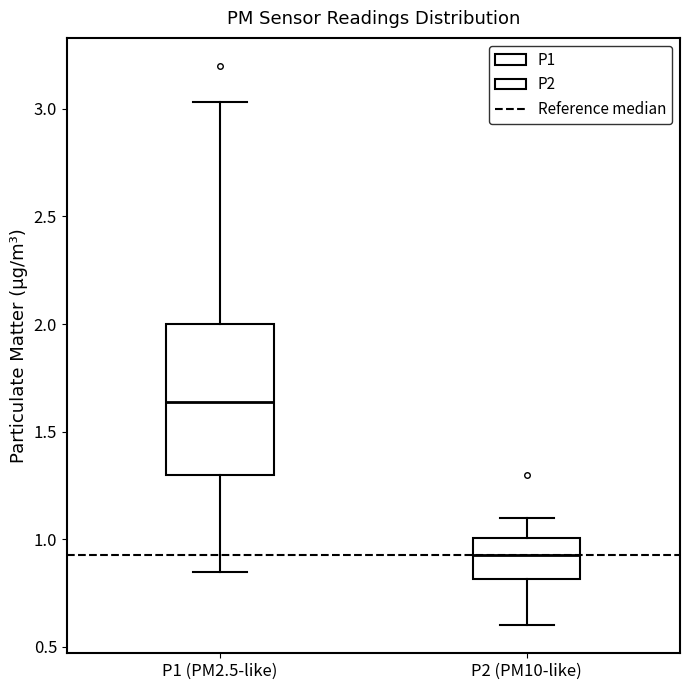

Where is the upper edge of the box for P2 (PM10-like) on the y-axis? The values are not printed on the chart, so give them approximately, as read against the axis.

1.00